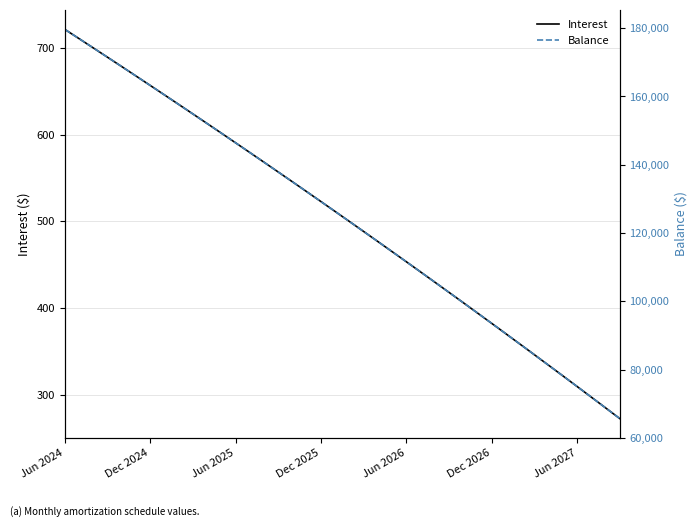

At which label does Interest reach its minimum?

39